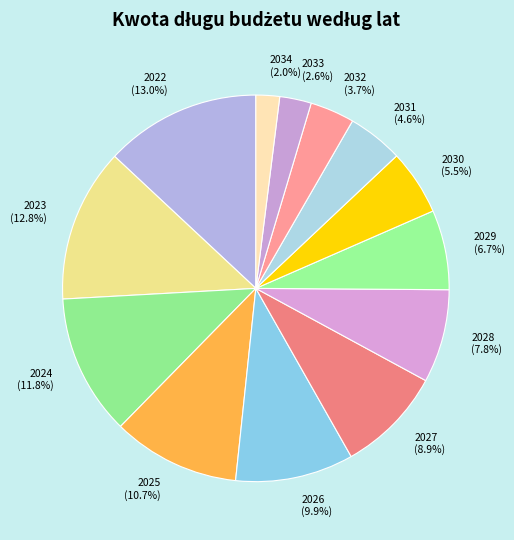

Does any single category account for the majority?

No